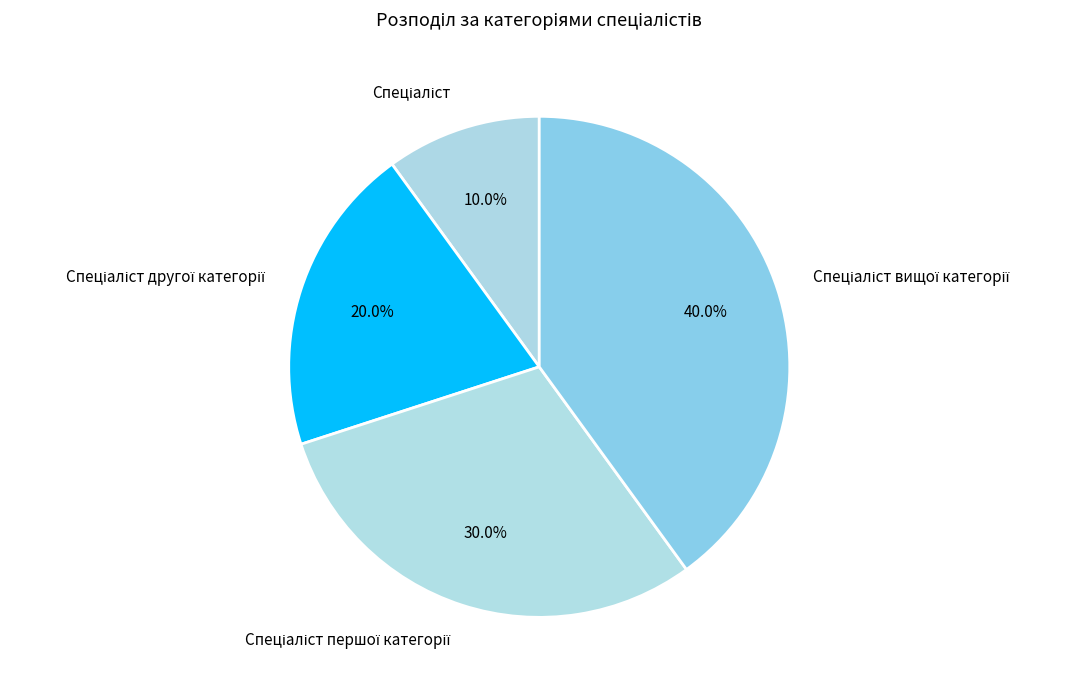

Is there any slice that represents more than half of the pie?

No